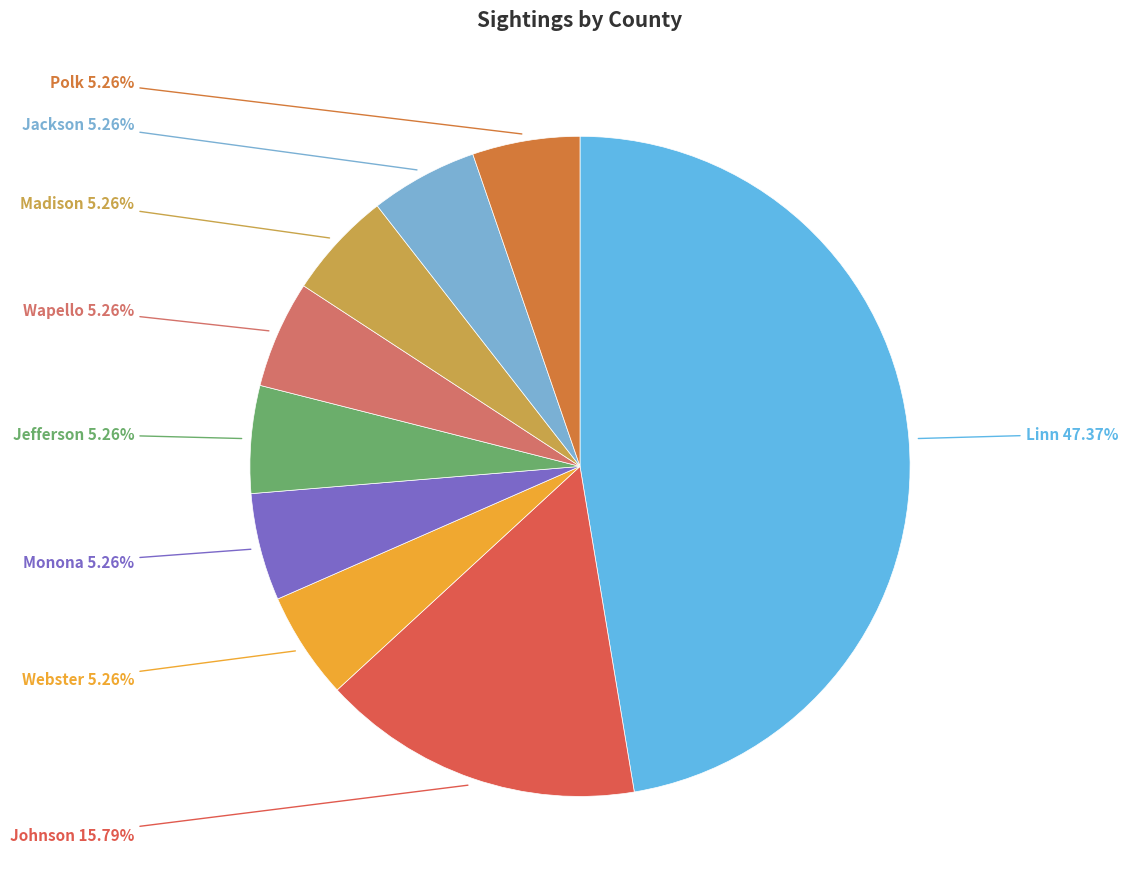

Does any single category account for the majority?

No